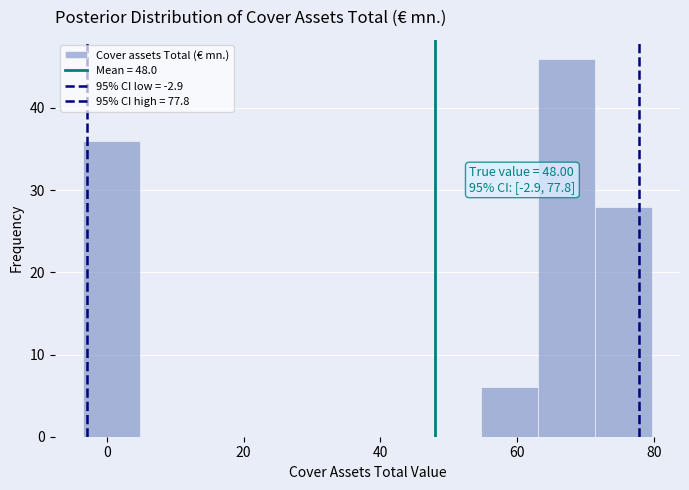

Which range on the x-axis has the tallest bar?

64 to 72